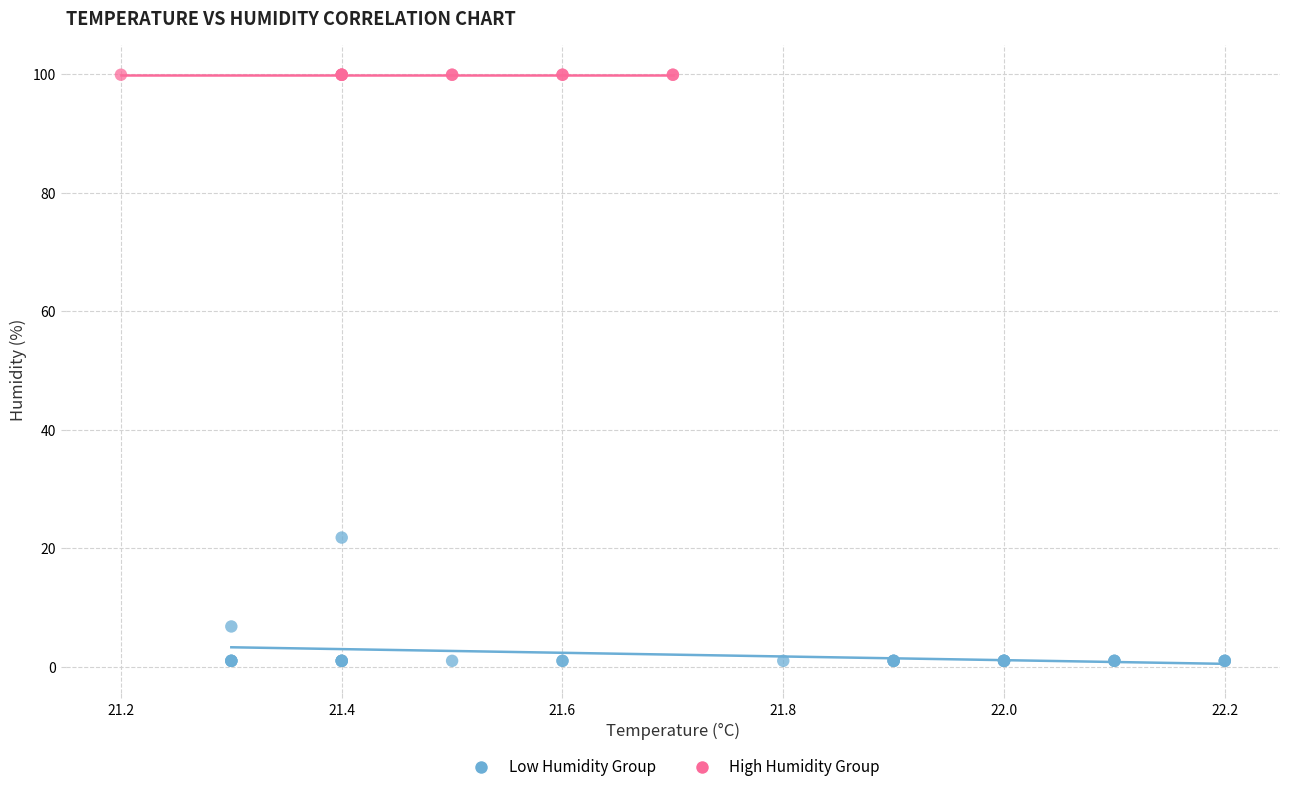

Which series contains the lowest Y value?

Low Humidity Group